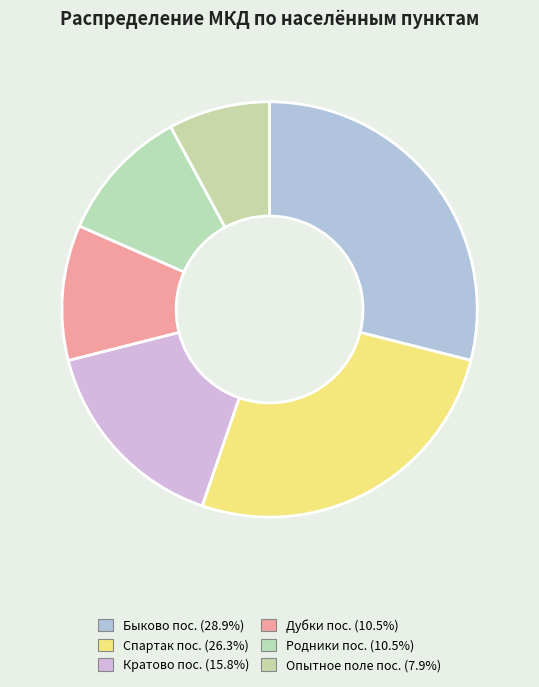

True or false: Кратово пос. accounts for 16% of the total.

True